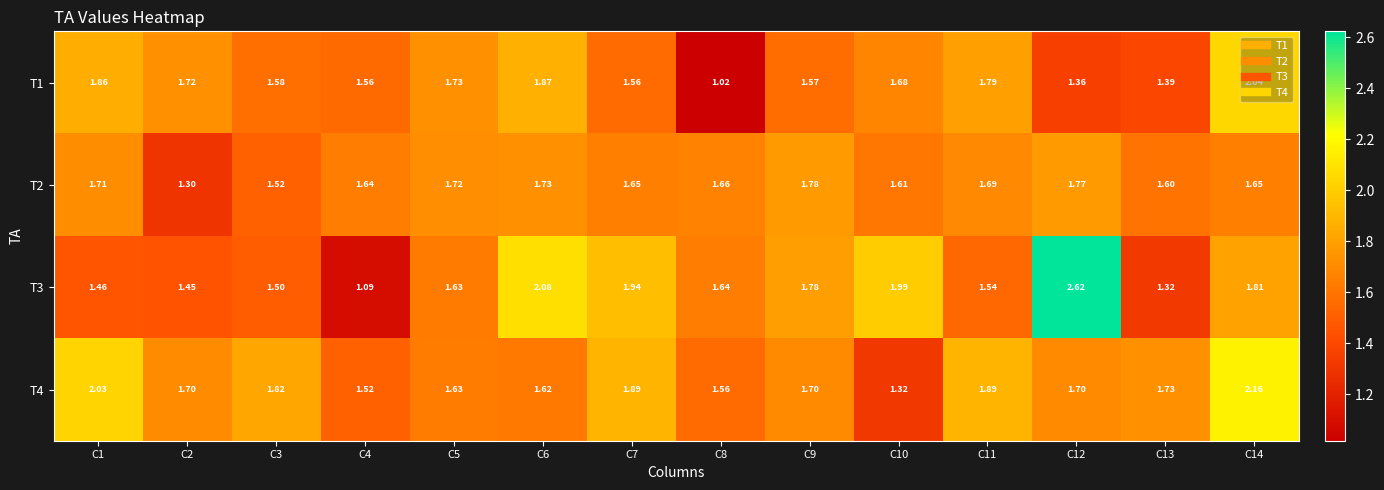

Is the value of T2 at C5 greater than the value of T4 at C11?

No